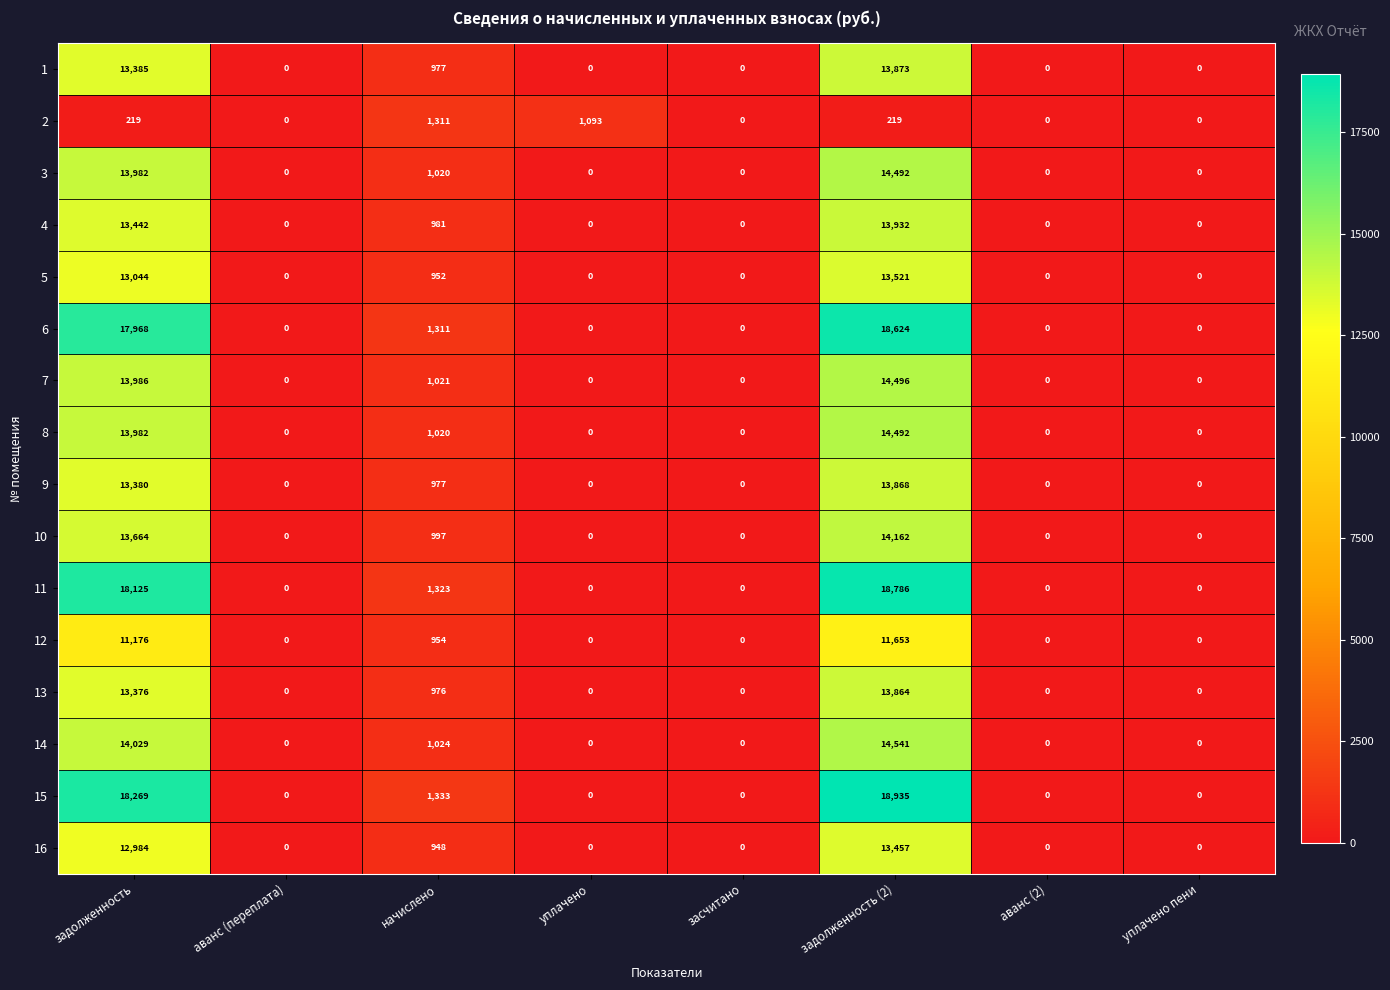

What is the greatest value displayed?

18935